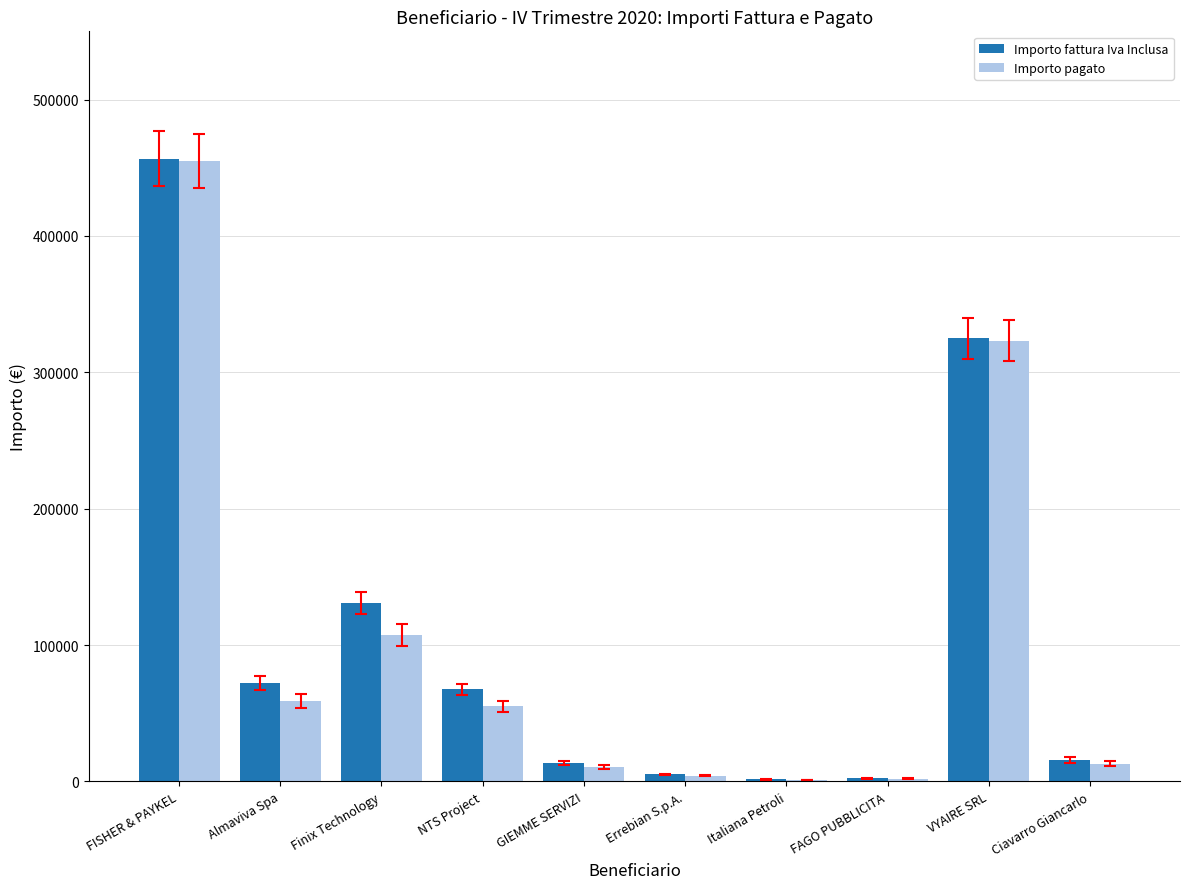

Are the bars horizontal?

No